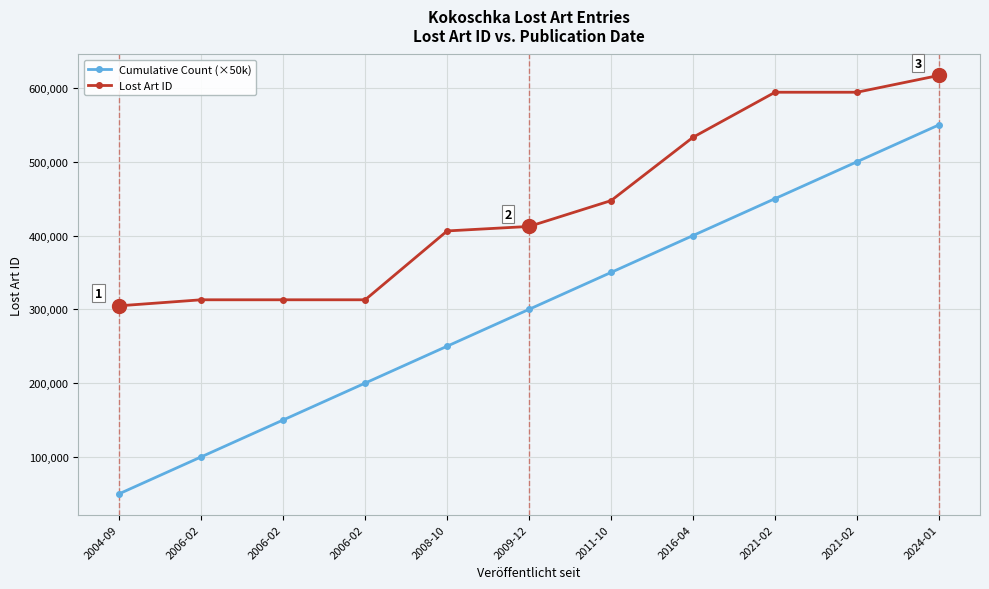

What is the total value across all series at 2006-02?

412885